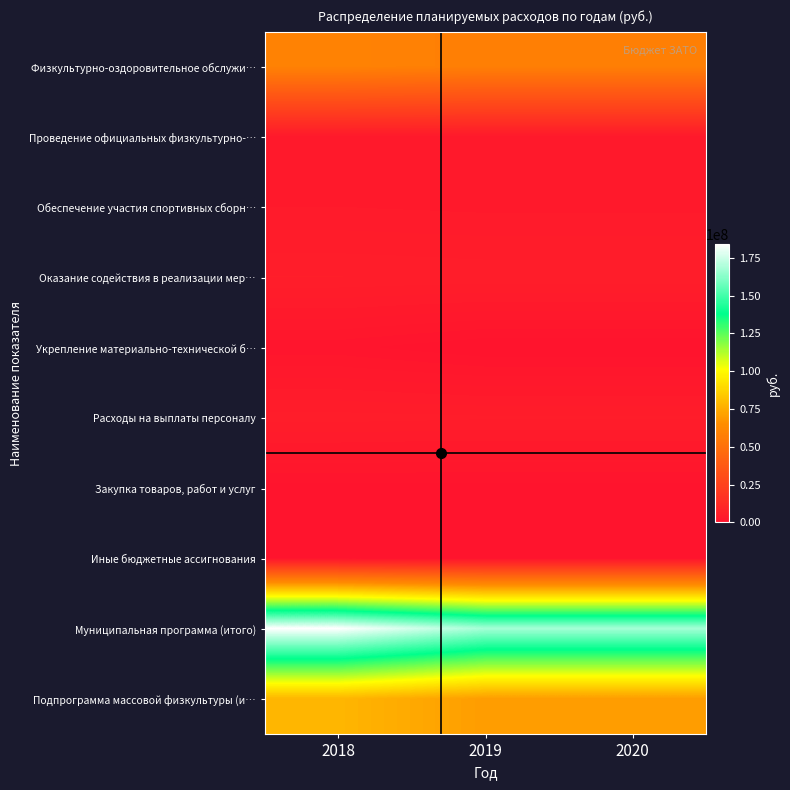

Reading right to left, what are all the values shown in this chart?

Физкультурно-оздоровительное обслужи…: 2020=57721737	2019=57721737	2018=59390578
Проведение официальных физкультурно-…: 2020=3229742	2019=3229742	2018=3229742
Обеспечение участия спортивных сборн…: 2020=3400000	2019=3400000	2018=3588700
Оказание содействия в реализации мер…: 2020=5569307	2019=5569307	2018=5774107
Укрепление материально-технической б…: 2020=0	2019=0	2018=960000
Расходы на выплаты персоналу: 2020=5166000	2019=5166000	2018=5370800
Закупка товаров, работ и услуг: 2020=393307	2019=393307	2018=393307
Иные бюджетные ассигнования: 2020=10000	2019=10000	2018=10000
Муниципальная программа (итого): 2020=167785936	2019=167785936	2018=184240077
Подпрограмма массовой физкультуры (и…: 2020=69920786	2019=69920786	2018=78142725